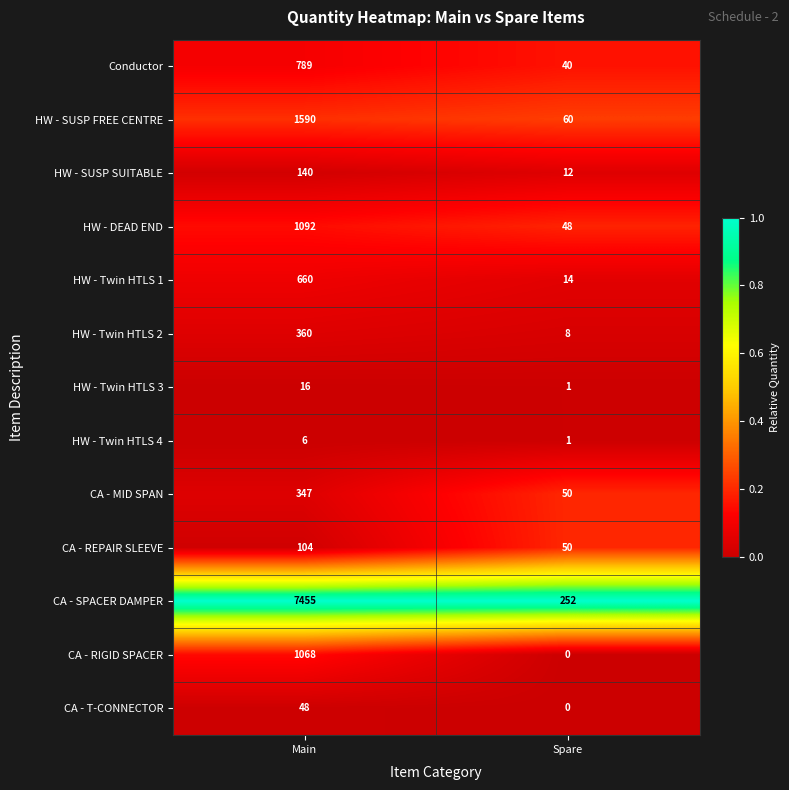

Reading left to right, list all the values displayed in this chart.

Conductor: 789	40
HW - SUSP FREE CENTRE: 1590	60
HW - SUSP SUITABLE: 140	12
HW - DEAD END: 1092	48
HW - Twin HTLS 1: 660	14
HW - Twin HTLS 2: 360	8
HW - Twin HTLS 3: 16	1
HW - Twin HTLS 4: 6	1
CA - MID SPAN: 347	50
CA - REPAIR SLEEVE: 104	50
CA - SPACER DAMPER: 7455	252
CA - RIGID SPACER: 1068	0
CA - T-CONNECTOR: 48	0